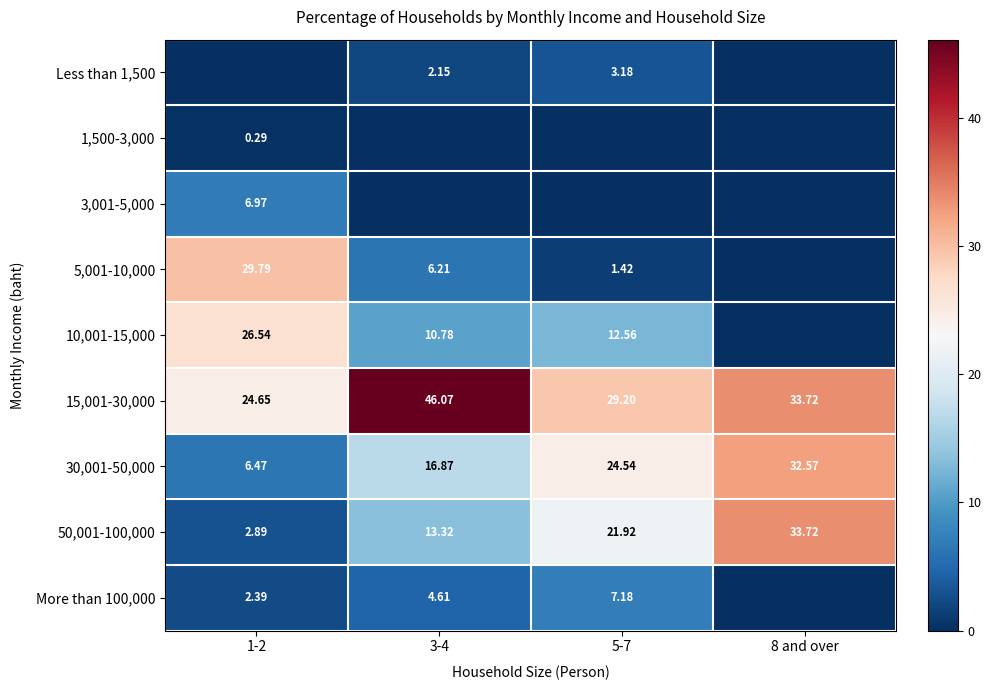

How many data points in 5,001-10,000 are less than 6?

2